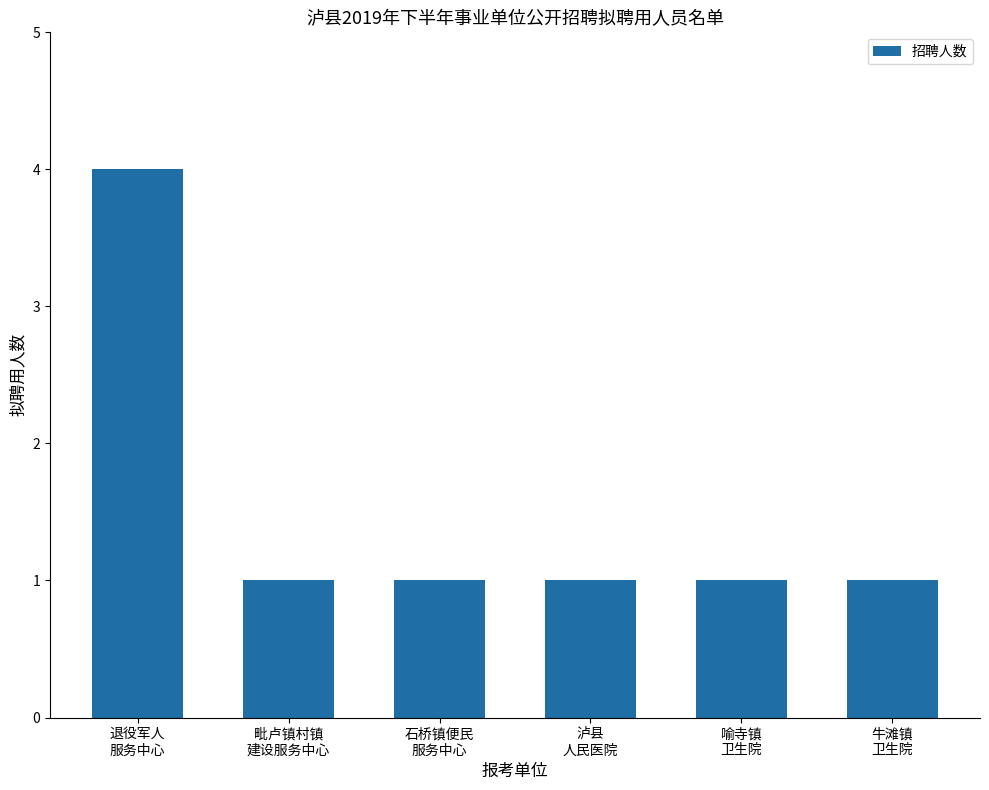

What is the greatest value displayed?

4